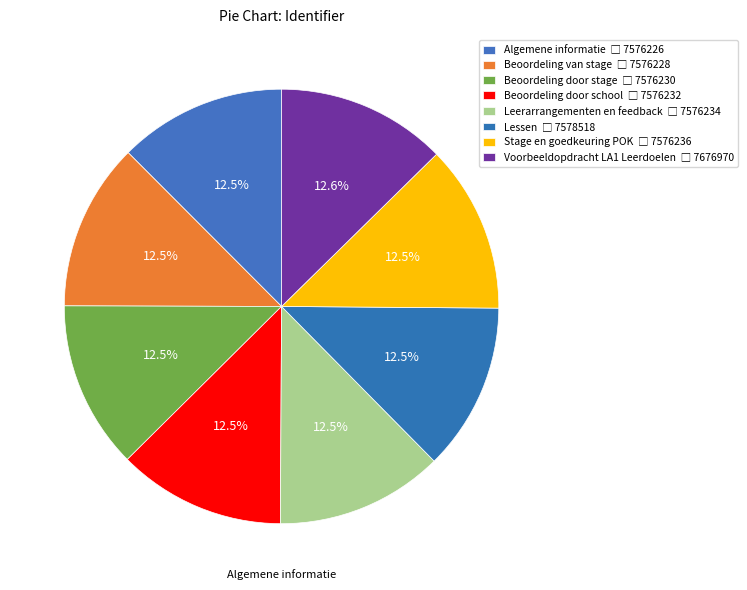

Which category has the smallest portion of the pie?

Algemene informatie